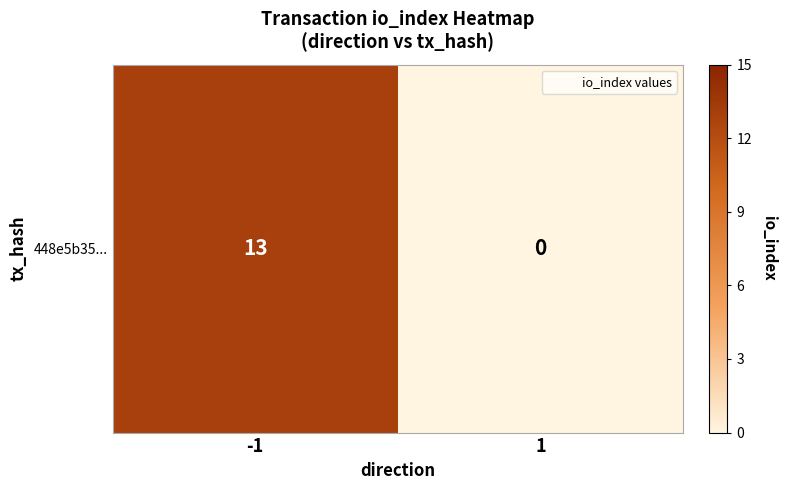

The chart shows a value of 0 at 1. True or false?

True